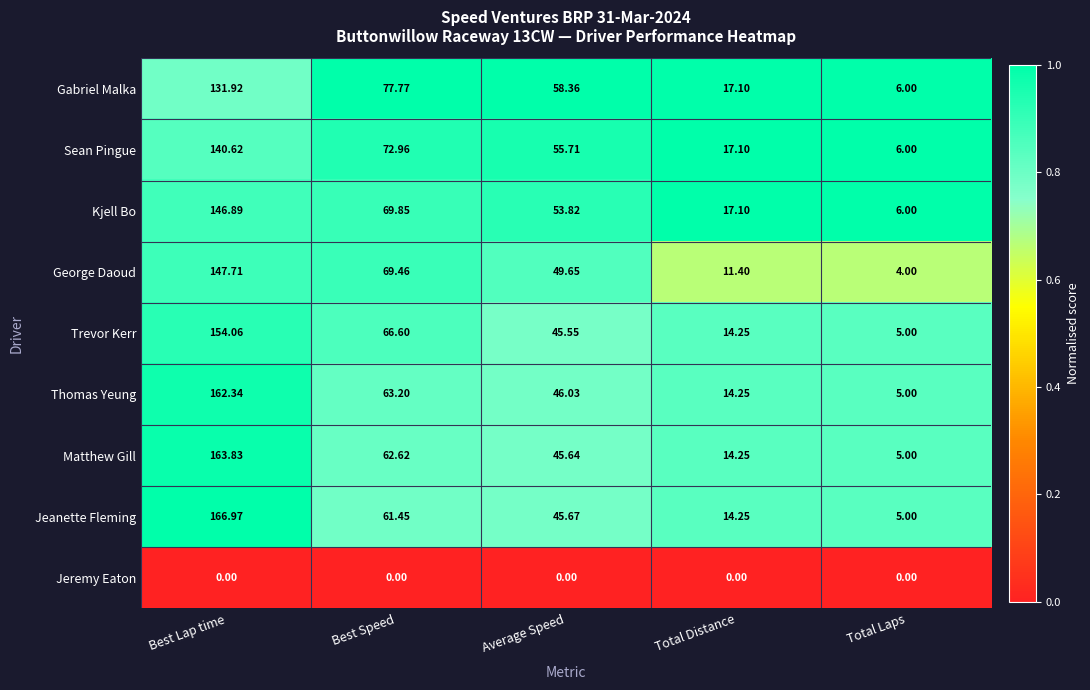

At which label does George Daoud first exceed 49?

Best Lap time